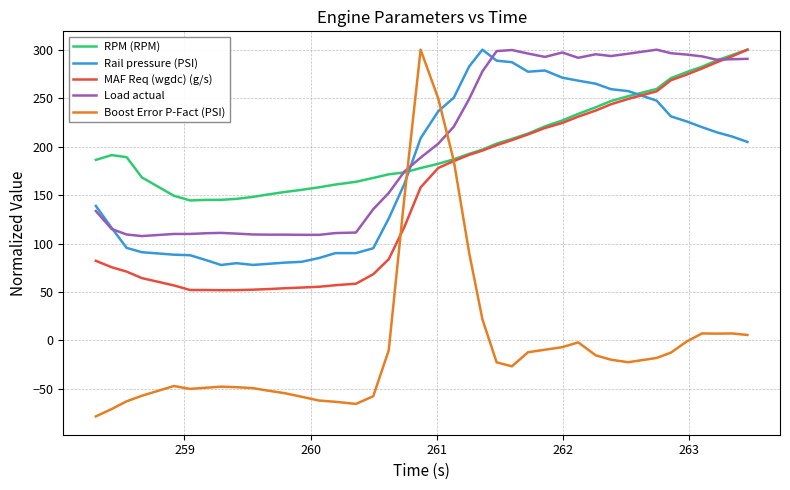

True or false: Load actual and Boost Error P-Fact (PSI) intersect in this chart.

True